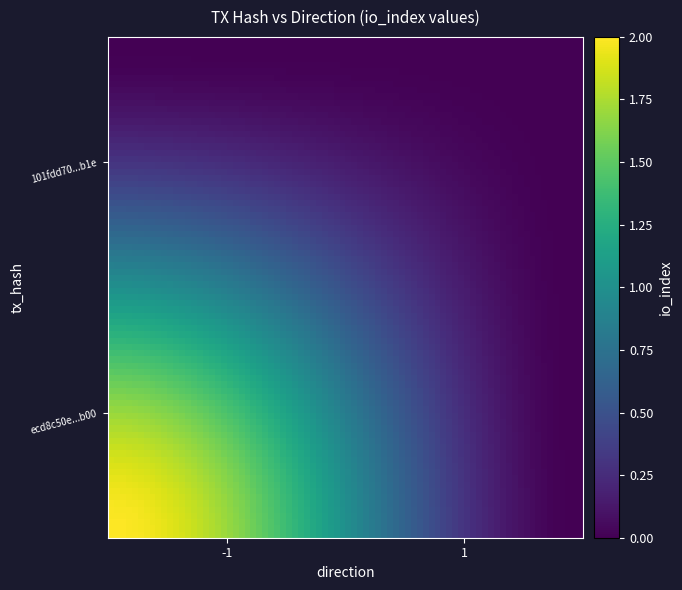

Reading left to right, transcribe all the data shown in this chart.

ecd8c50e2d28593a1b6bd6f4f7784baa0db6b00: 2	0
101fdd70c68d8ada87ea1e9d02ccdbd7385de1b: 0	0